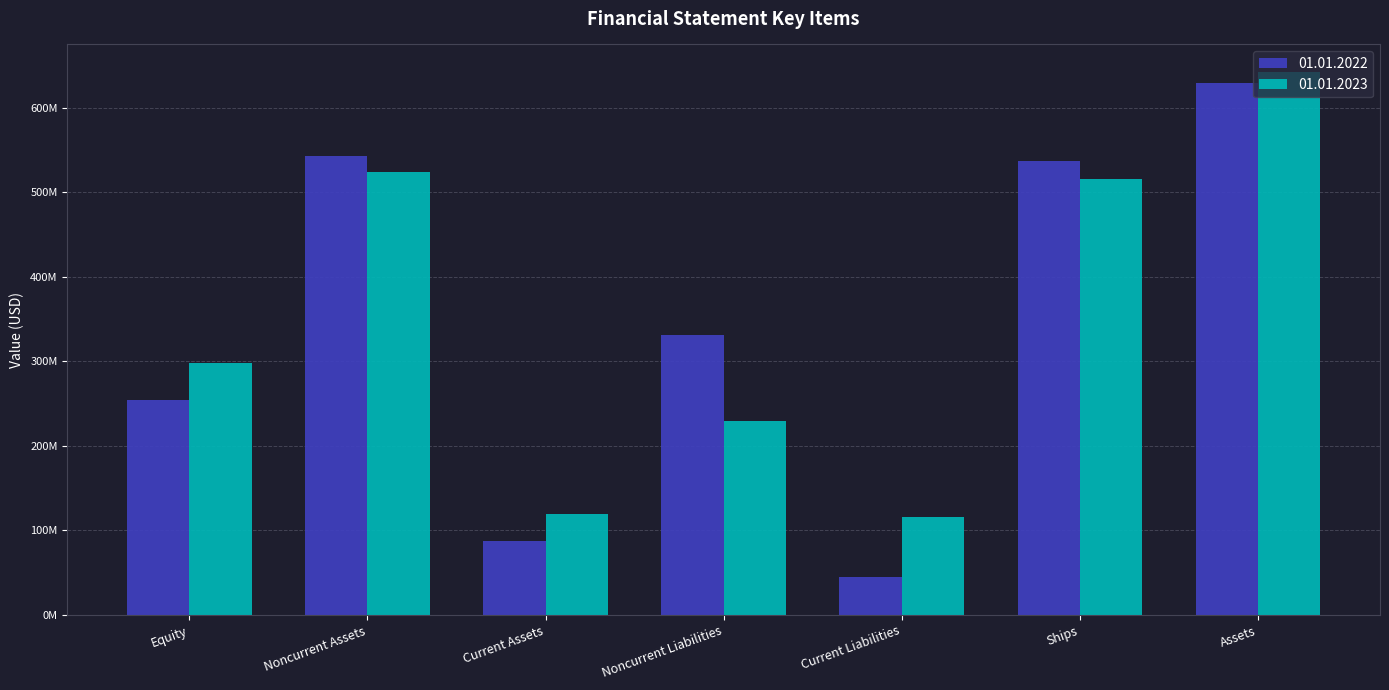

Does the chart contain stacked bars?

No